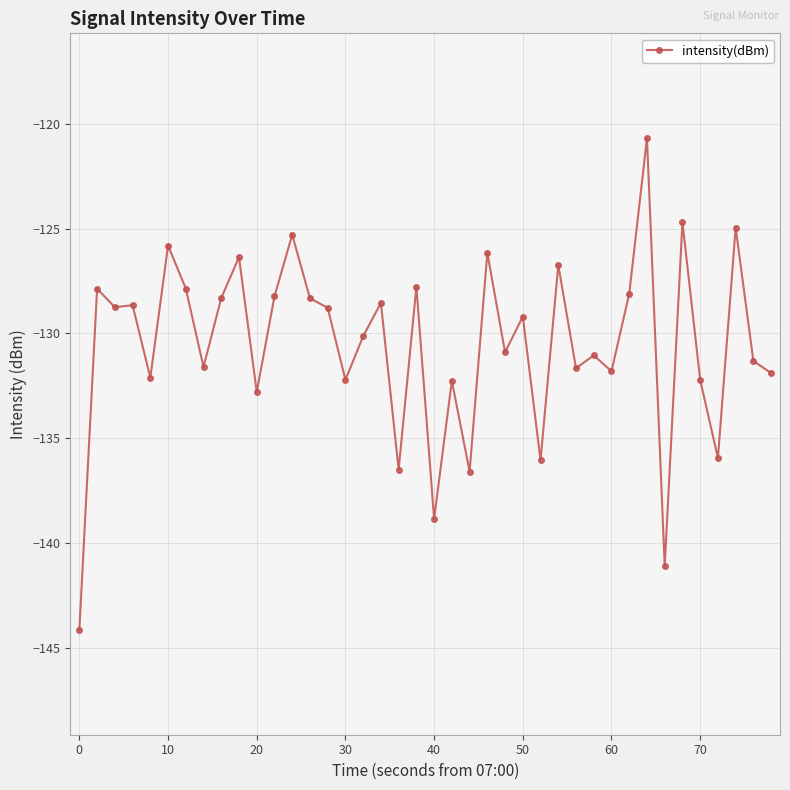

What is the minimum value shown in the chart?

-144.2